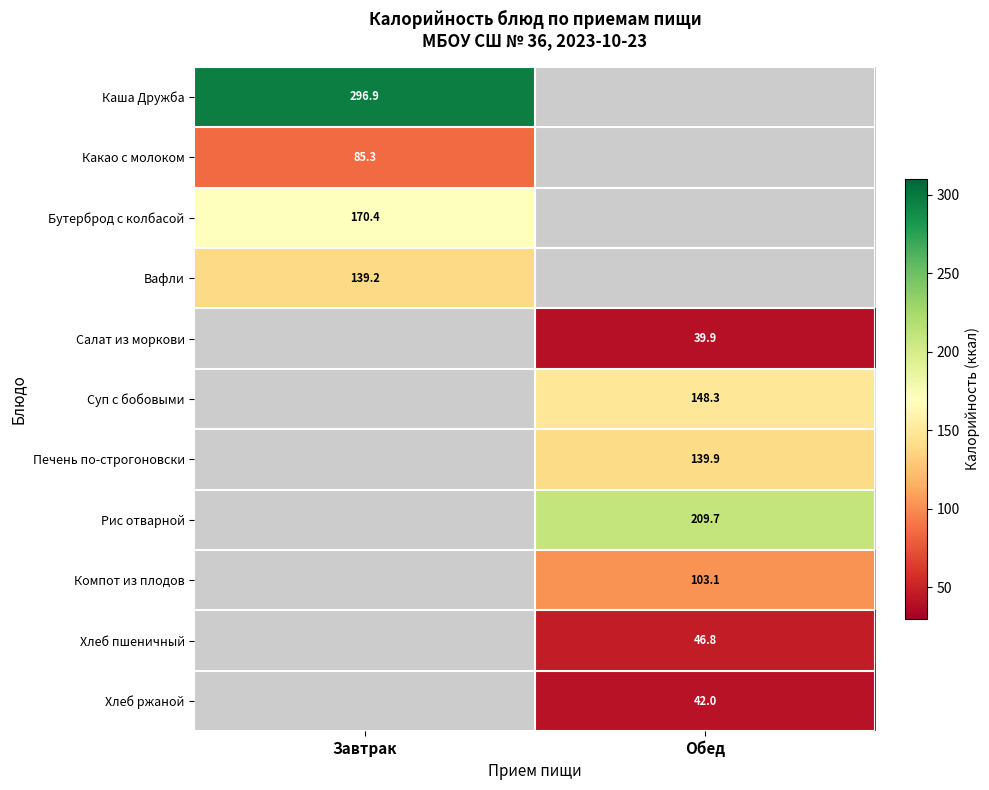

At how many categories does at least one series exceed 145?

2